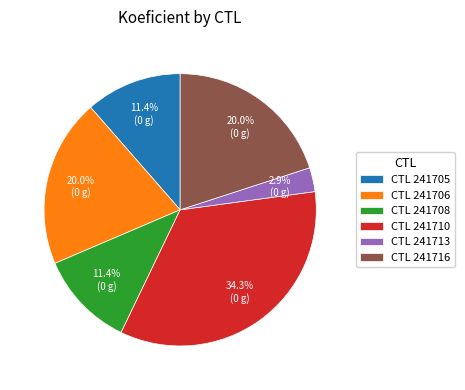

Between CTL 241708 and CTL 241716, which is larger?

CTL 241716